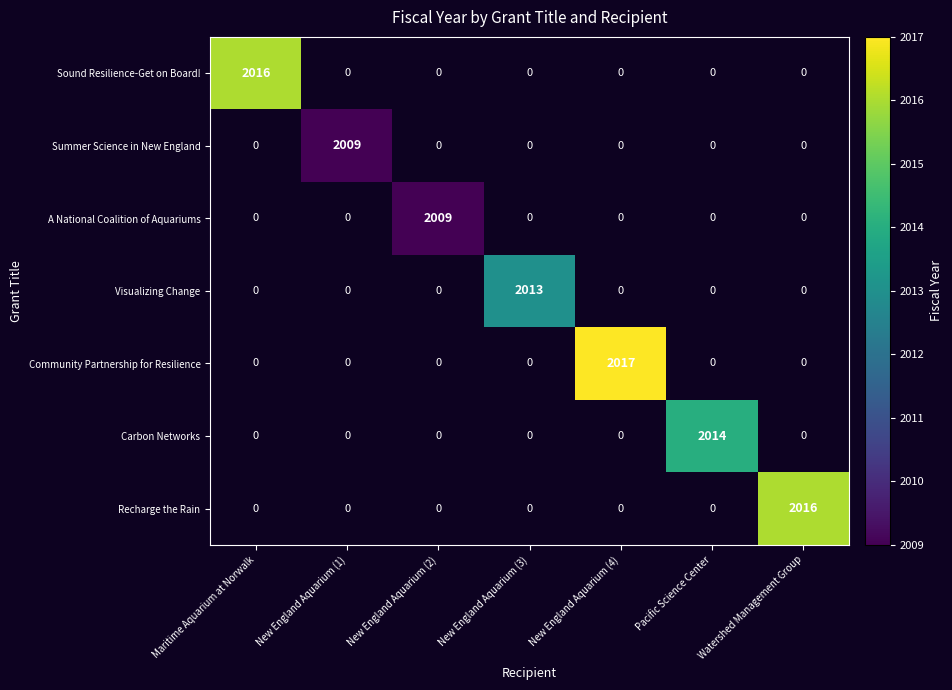

At how many categories does at least one series exceed 2010?

5